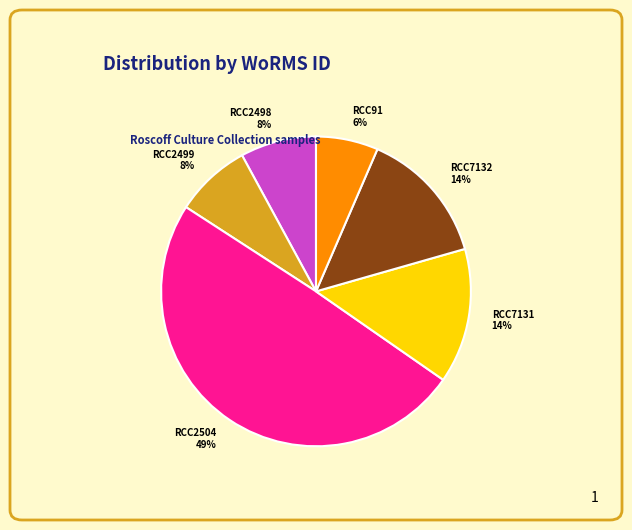

To the nearest percent, what percentage of the pie is RCC2499?

8%